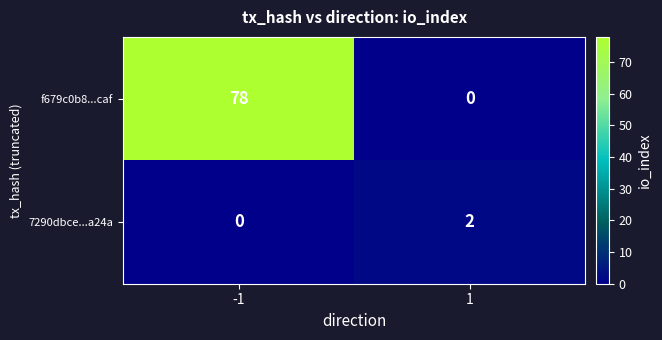

What is the spread (max minus min) of values at -1?

78